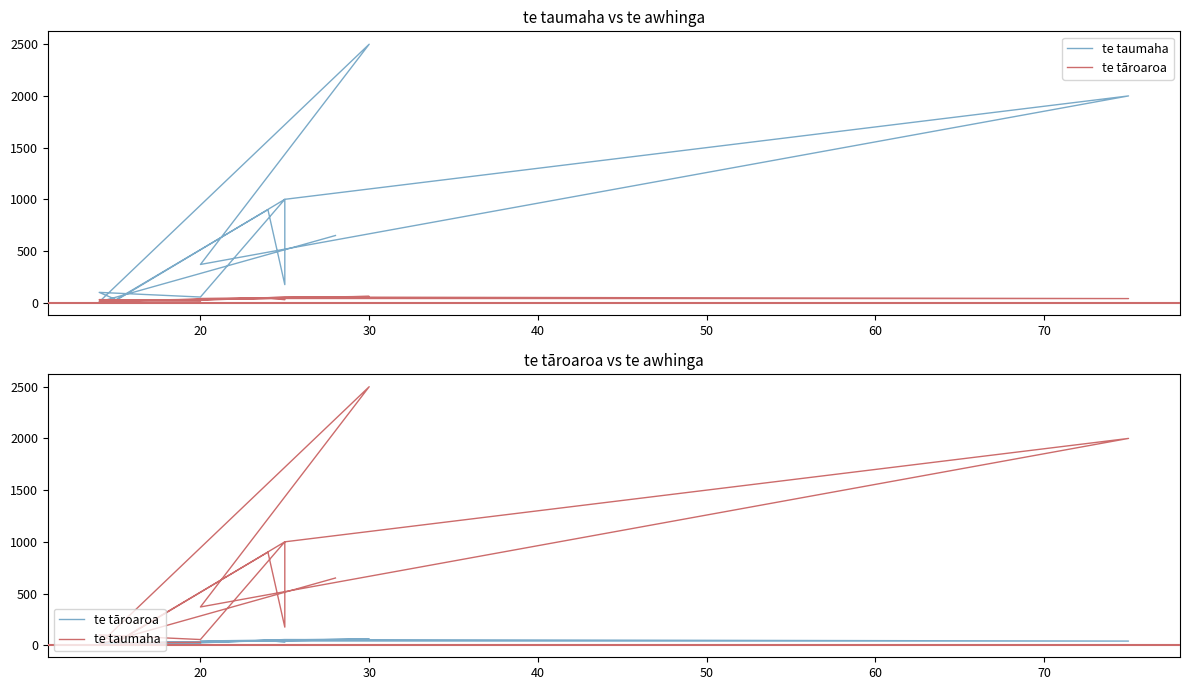

Which series has the widest spread of values?

te taumaha